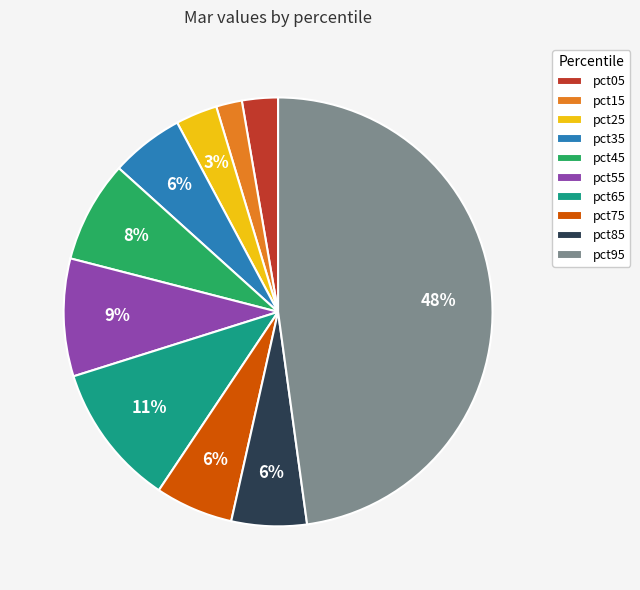

To the nearest percent, what is the average slice percentage?

10%